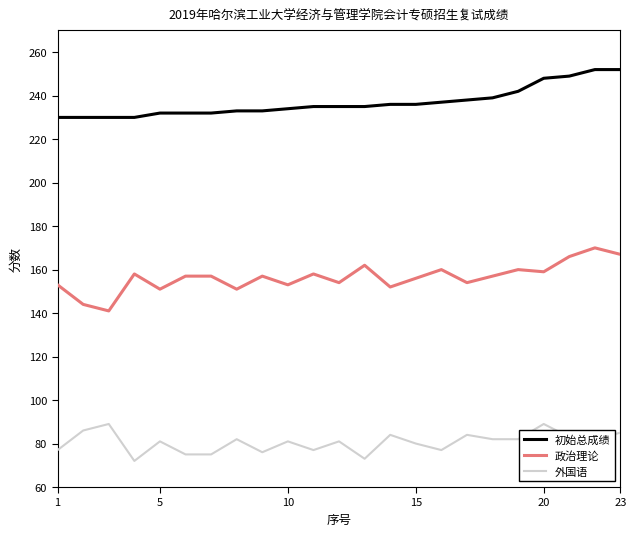

Which series has the widest spread of values?

政治理论